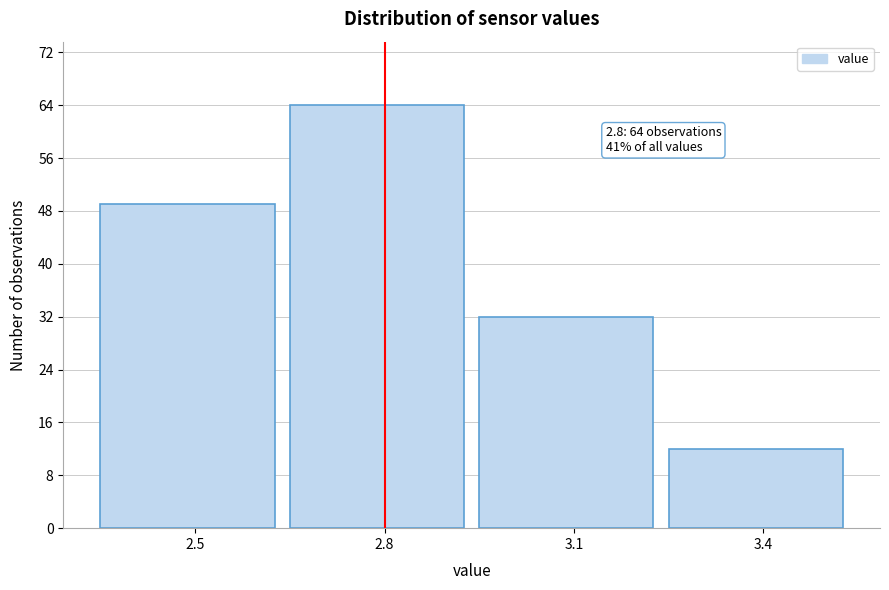

Which range on the x-axis has the tallest bar?

2.65 to 2.95